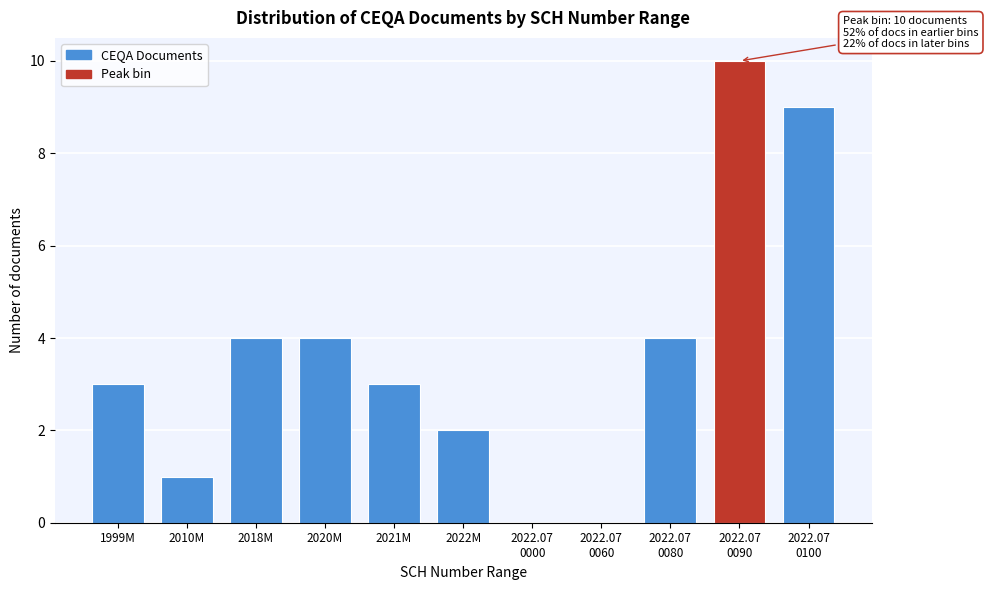

Approximately how many times larger is the value at 2022M compared to 2020M?

0.5